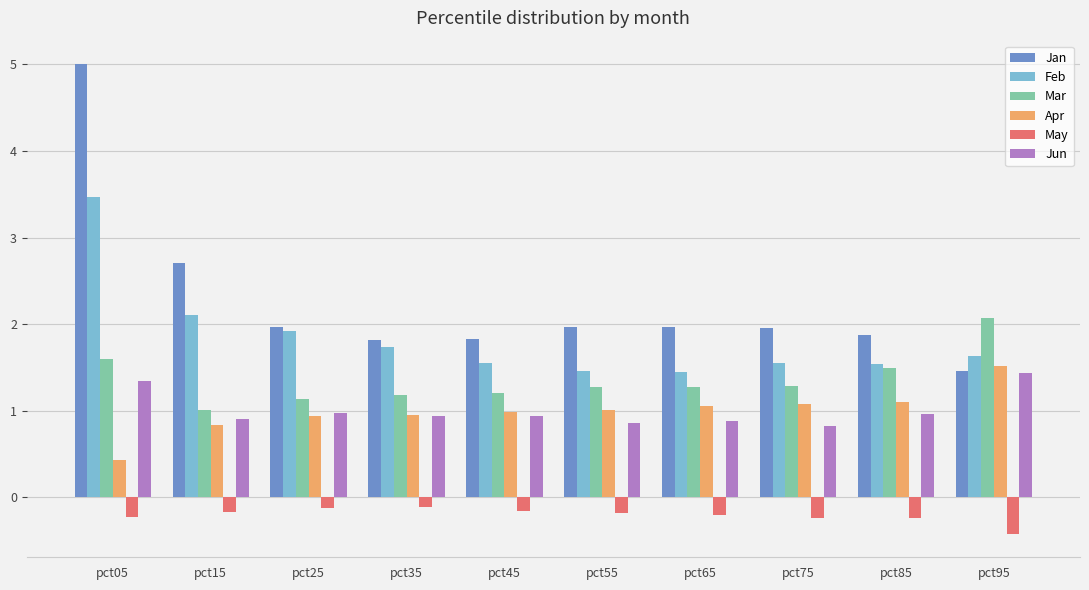

The value of Jan at pct15 is 2.7. True or false?

True